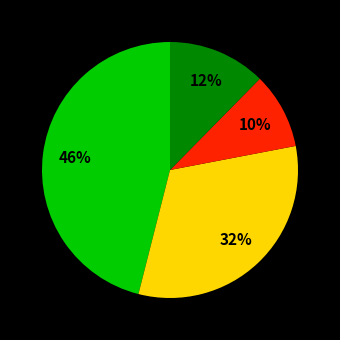

Does any single category account for the majority?

No